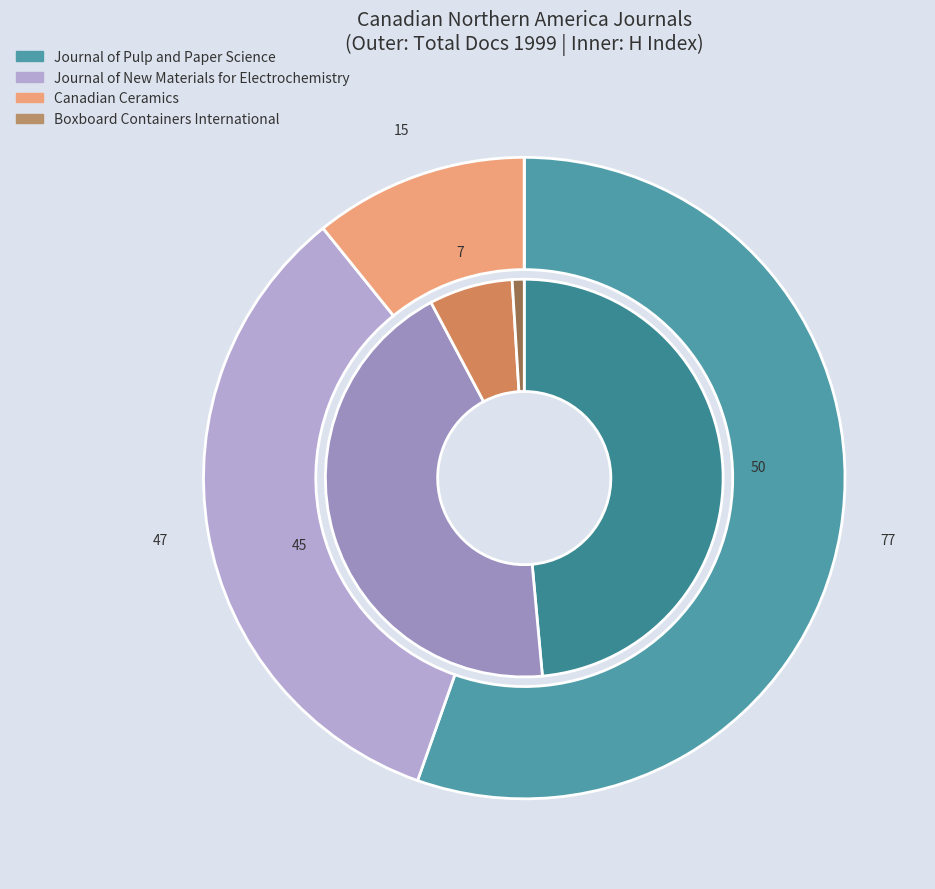

What percentage do Journal of New Materials for Electrochemistry and Boxboard Containers International together represent?

33.8%